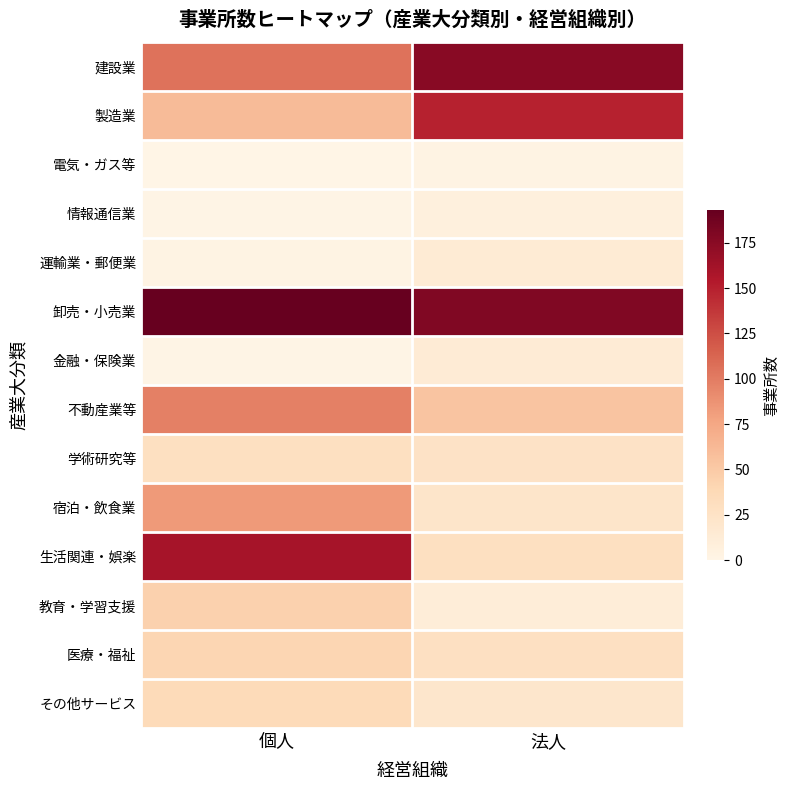

Which category has the highest value across all series?

個人